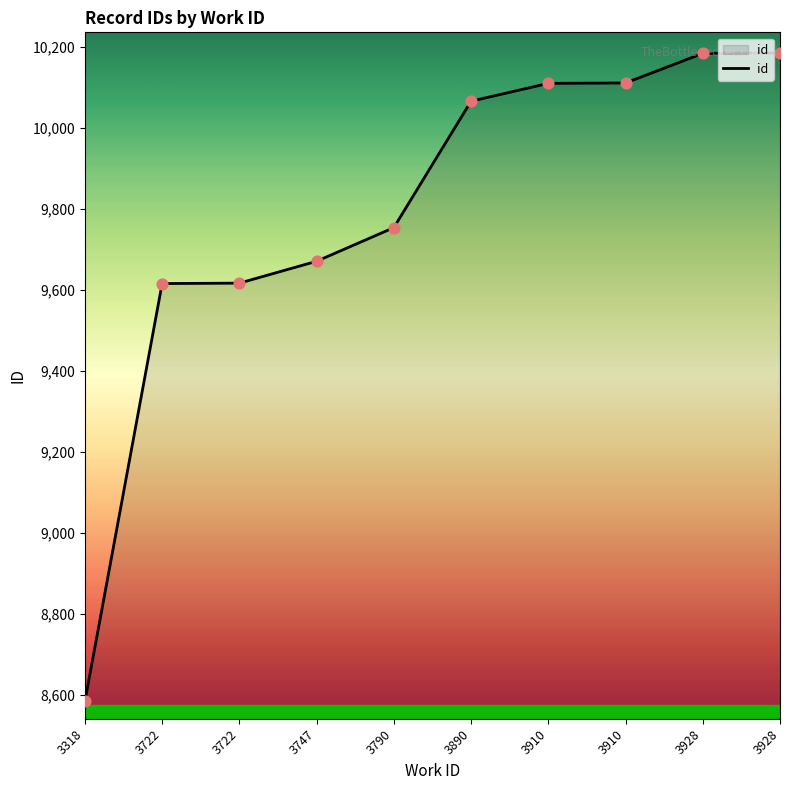

Is this an area chart (filled region under the line)?

Yes